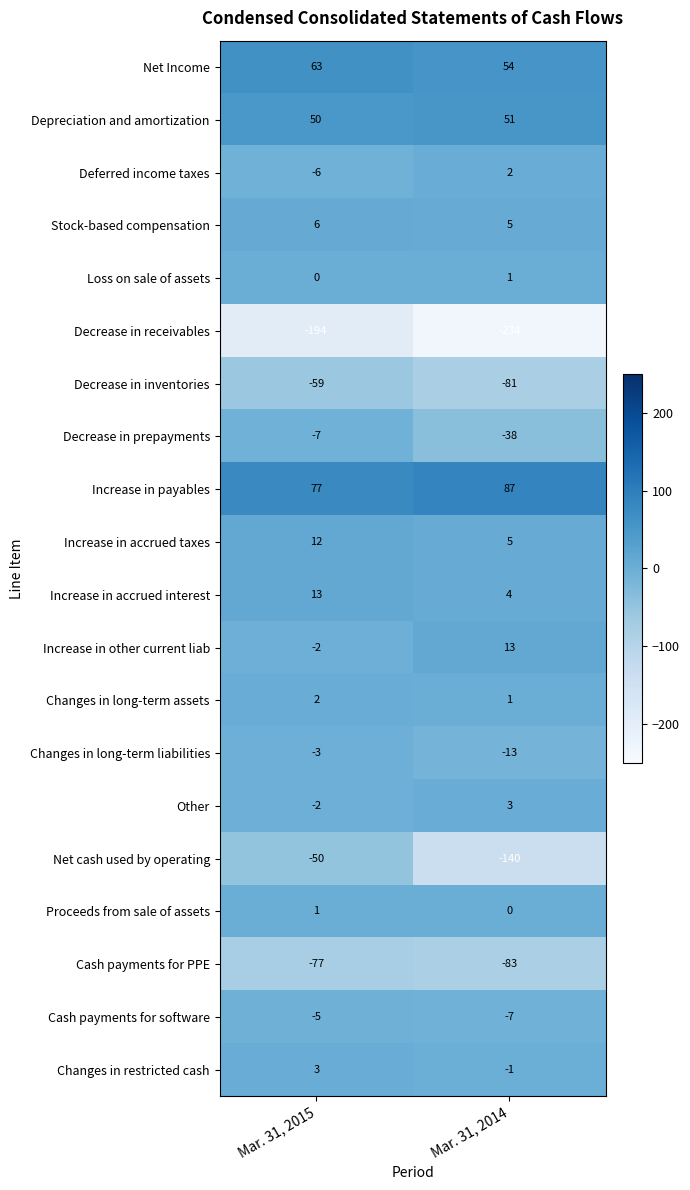

What is the sum of the Increase in accrued interest values at Mar. 31, 2015 and Mar. 31, 2014?

17